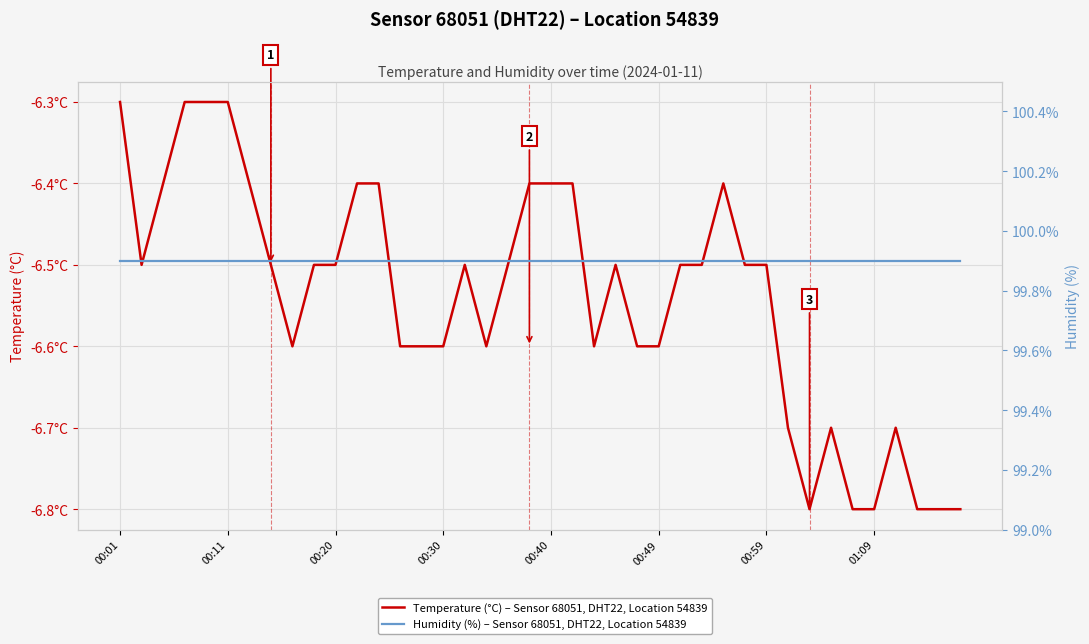

Which series has the largest total across all categories?

Humidity (%) – Sensor 68051, DHT22, Location 54839